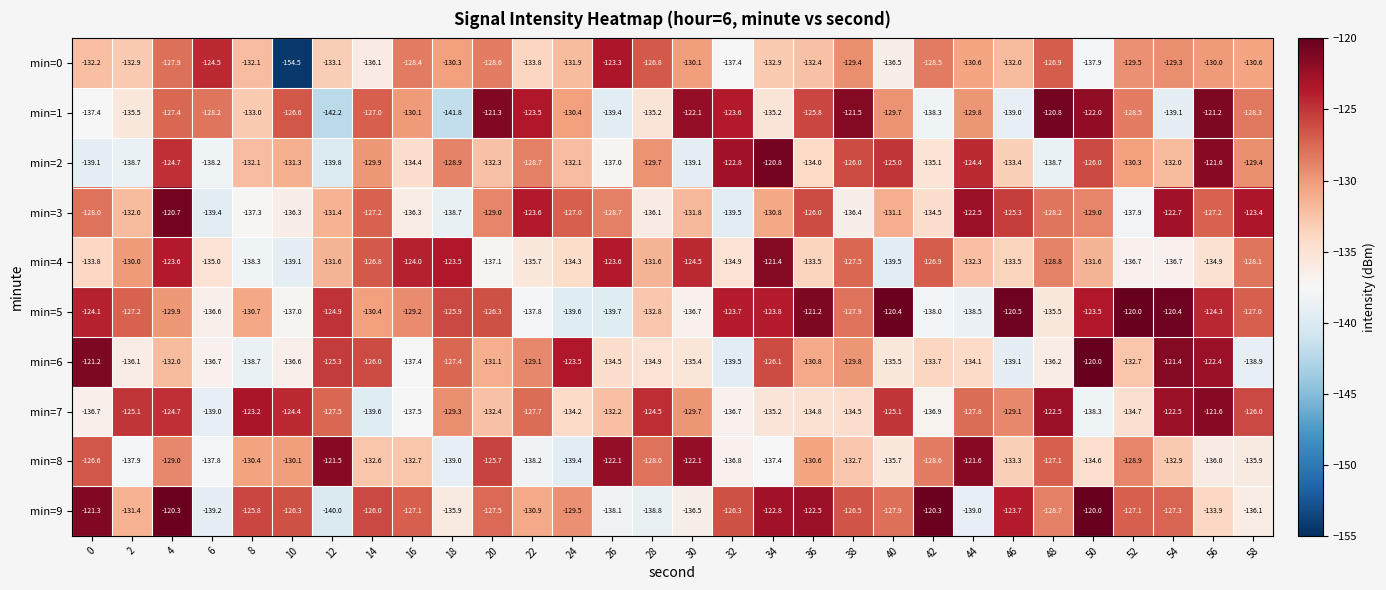

At which category does the chart reach its minimum across all series?

10